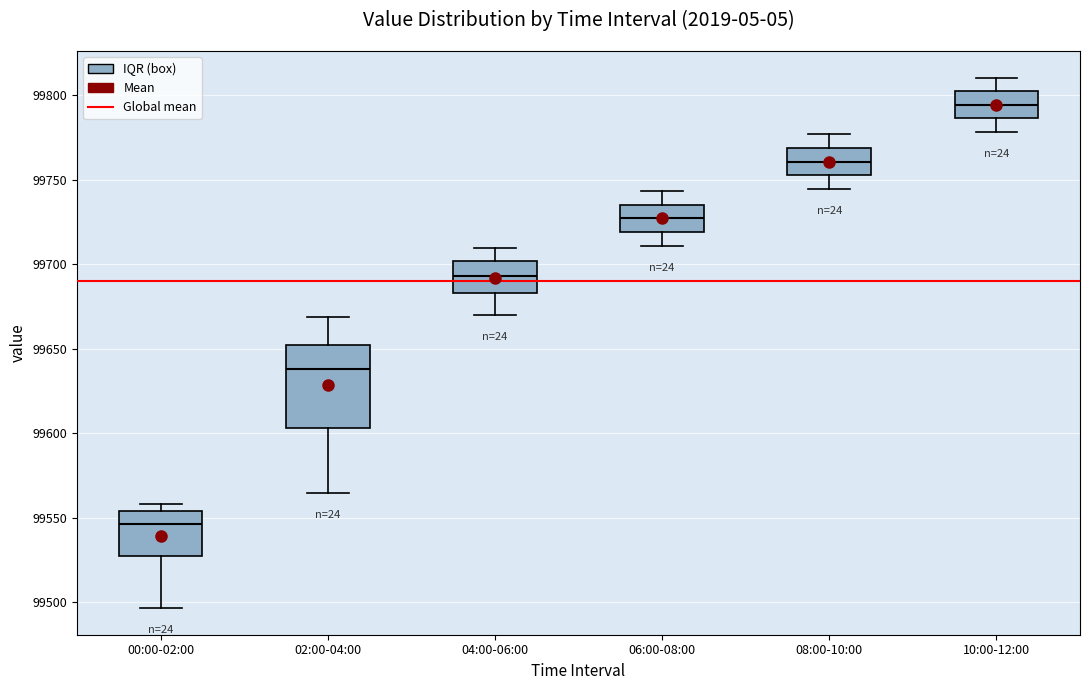

Reading left to right, read every box against the y-axis: the position of its median line, the range the box covers, and the ends of its whiskers. The values are not printed on the chart, so give them approximately, as read against the axis.

00:00-02:00: median 99545, box 99530 to 99555, whiskers 99495 to 99560
02:00-04:00: median 99640, box 99605 to 99650, whiskers 99565 to 99670
04:00-06:00: median 99695, box 99685 to 99700, whiskers 99670 to 99710
06:00-08:00: median 99725, box 99720 to 99735, whiskers 99710 to 99745
08:00-10:00: median 99760, box 99755 to 99770, whiskers 99745 to 99775
10:00-12:00: median 99795, box 99785 to 99800, whiskers 99780 to 99810